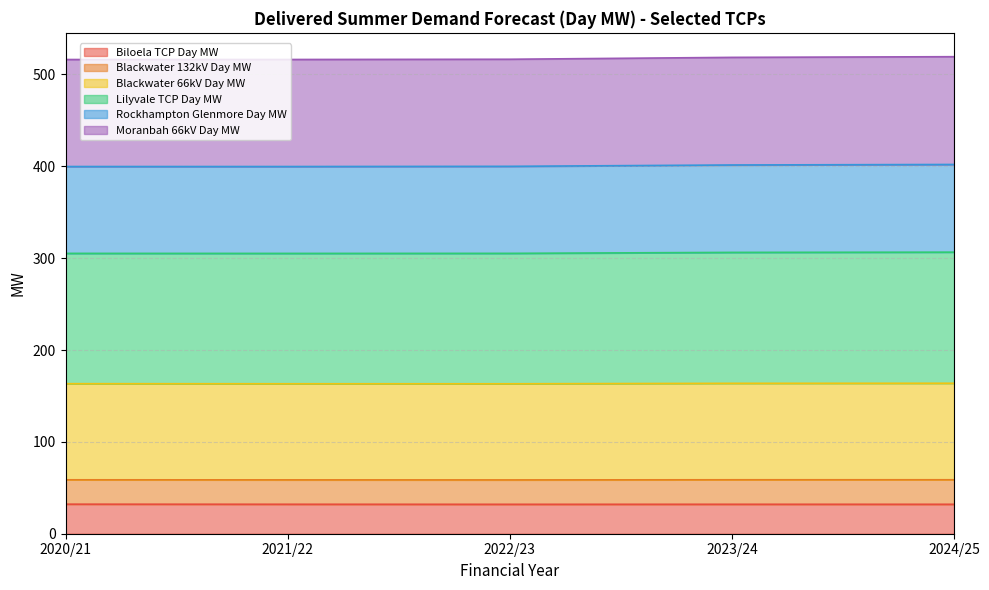

What is the maximum value for Biloela TCP Day MW?

32.2